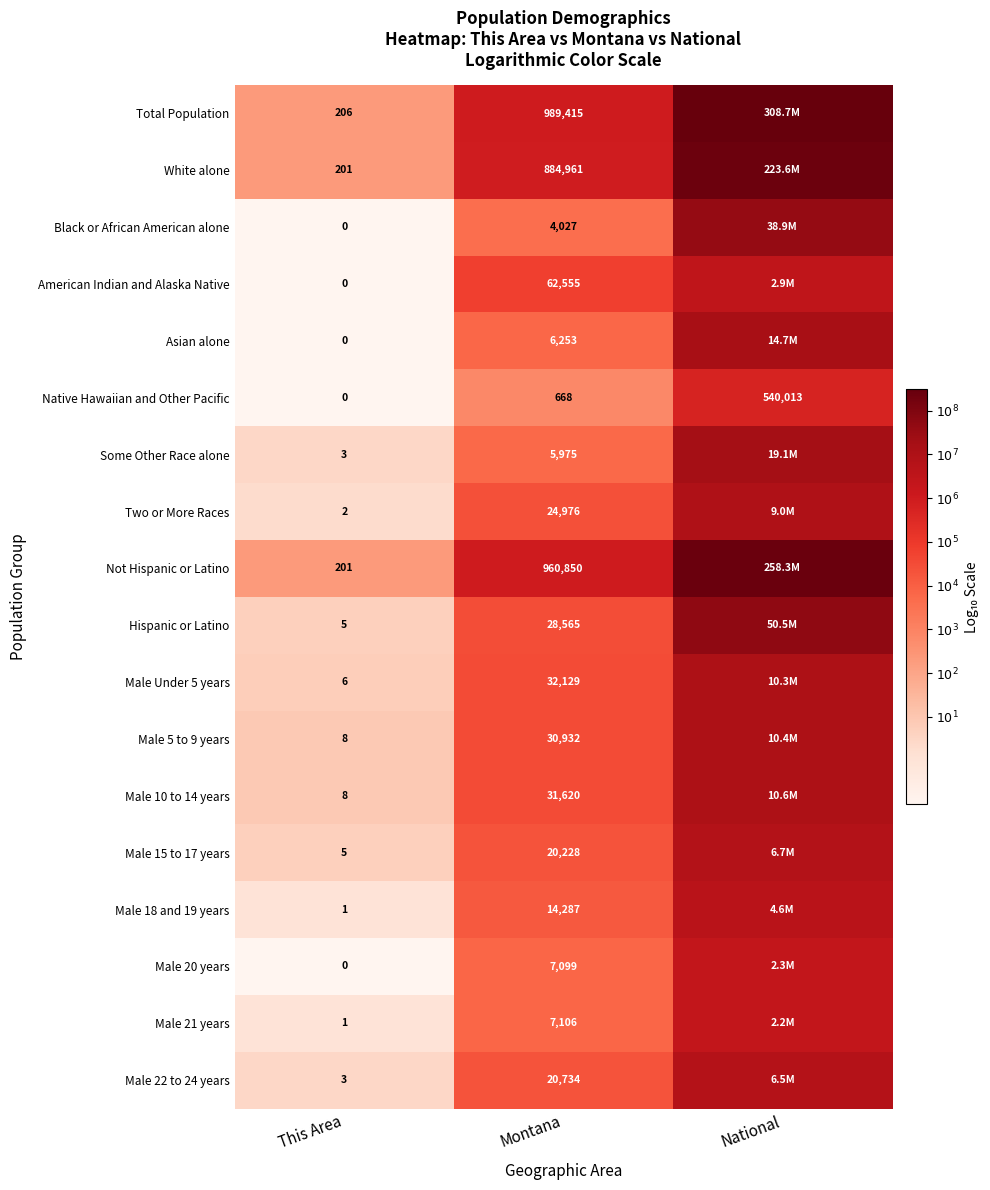

Which series changed the most between This Area and Montana?

Total Population